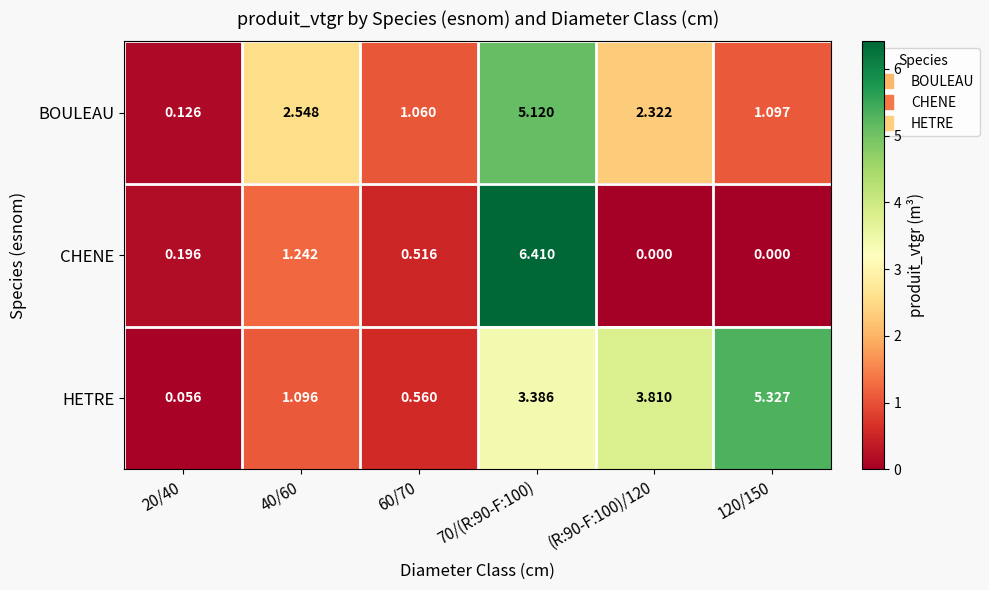

Rank the series at (R:90-F:100)/120 from lowest to highest value.

CHENE, BOULEAU, HETRE